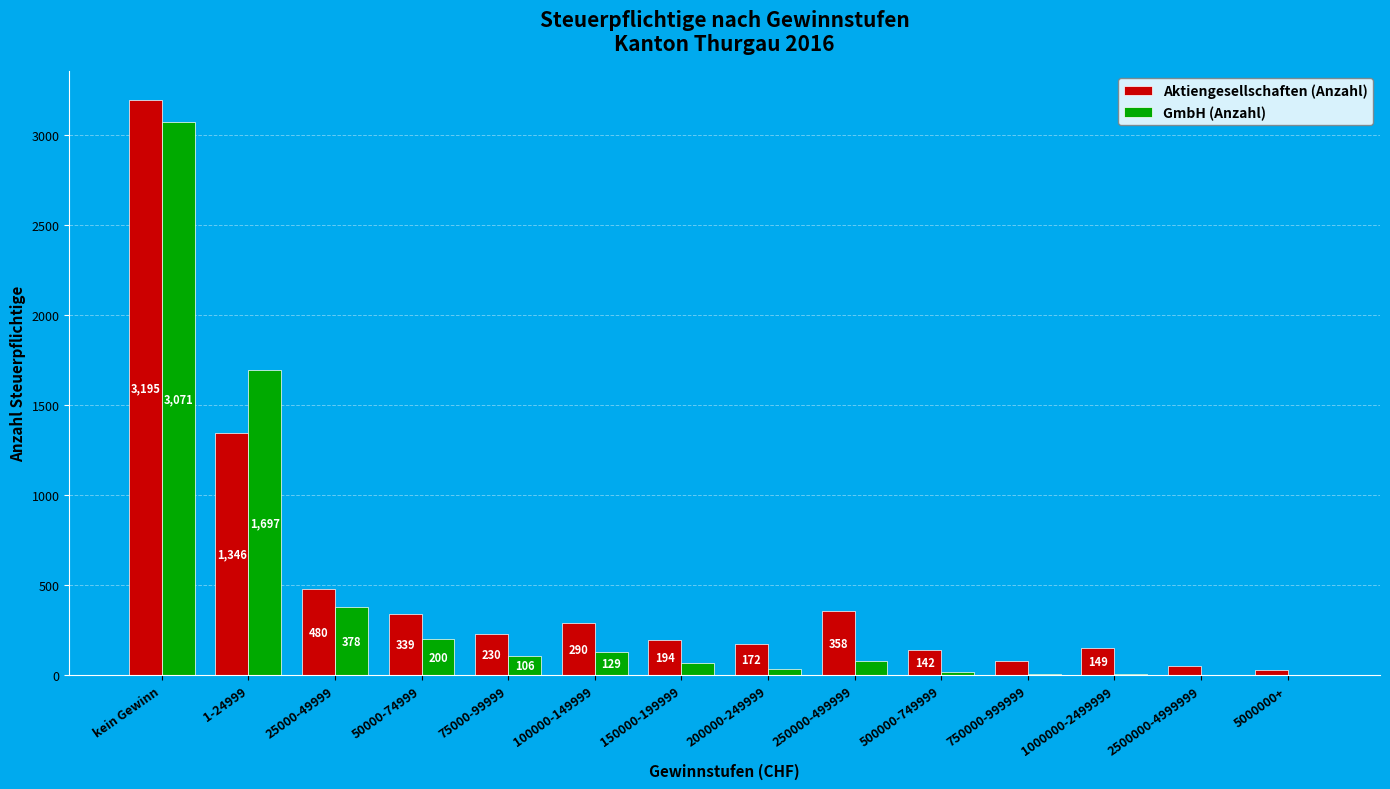

Reading left to right, transcribe all the data shown in this chart.

Aktiengesellschaften (Anzahl): 3195	1346	480	339	230	290	194	172	358	142	78	149	49	32
GmbH (Anzahl): 3071	1697	378	200	106	129	66	37	78	19	7	7	3	3